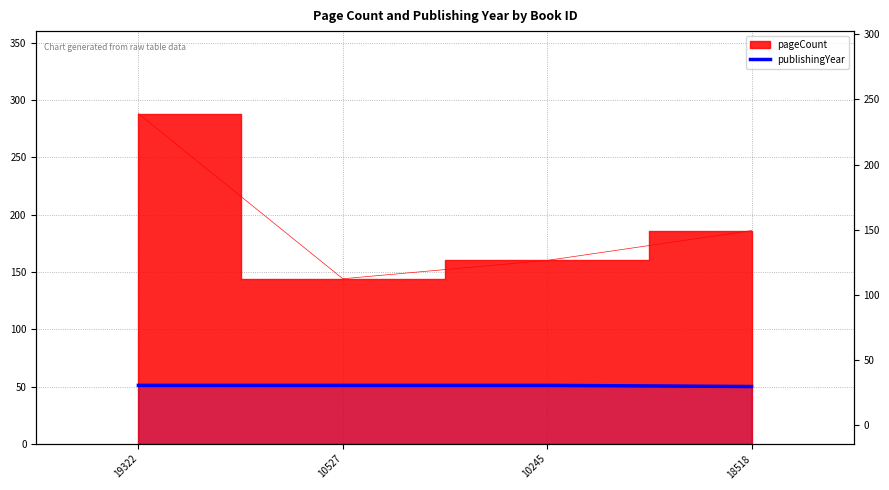

What is the minimum value shown in the chart?

50